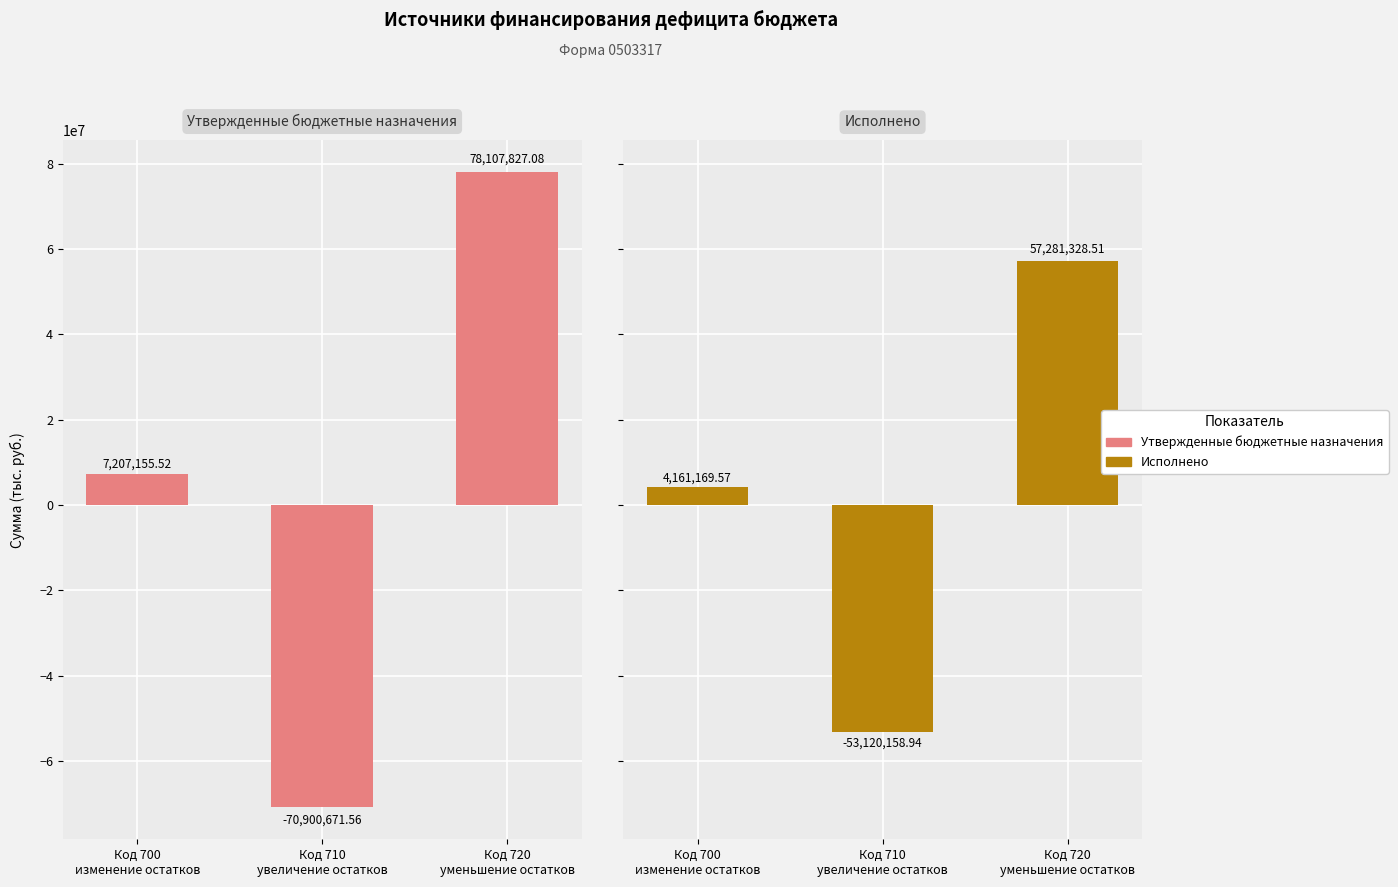

What is the label of the 3rd bar from the left?

Код 720
уменьшение остатков